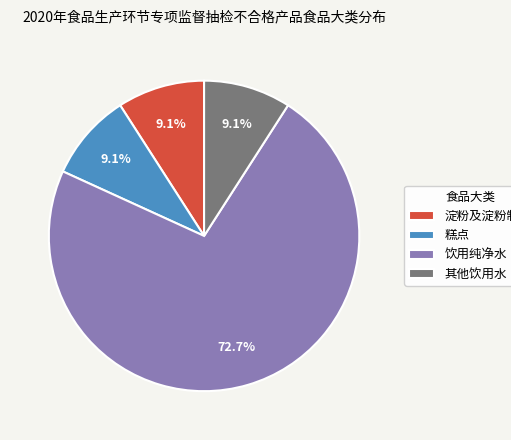

Do 饮用纯净水 and 糕点 together represent more than half of the pie?

Yes